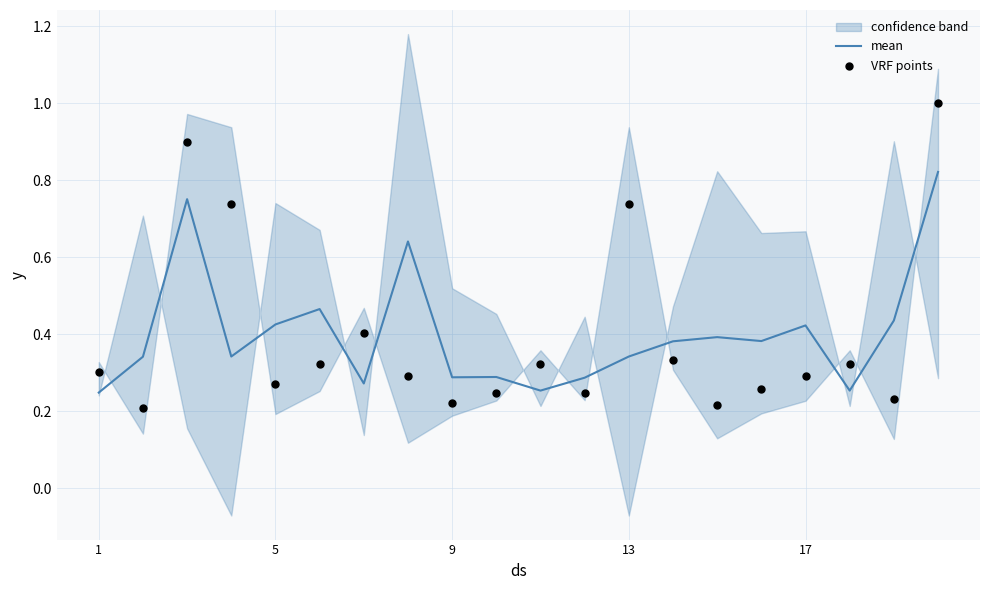

The mean series shows 0.5 at 13. True or false?

False